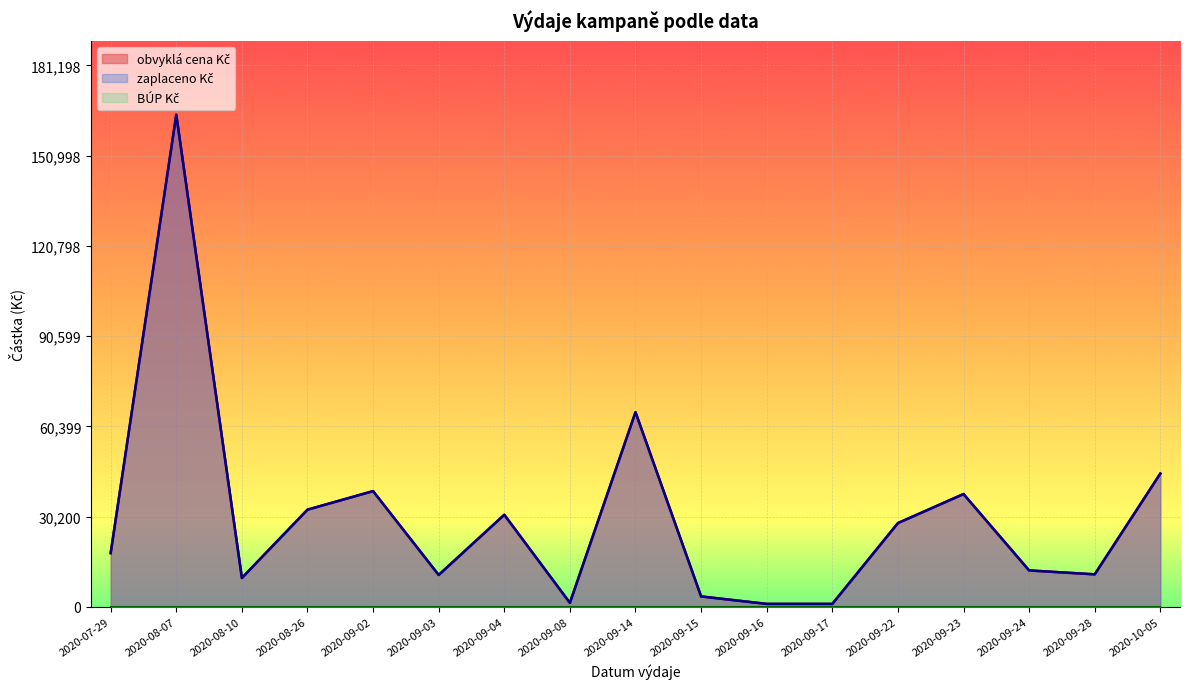

What is the average value of the zaplaceno Kč series?

30042.9